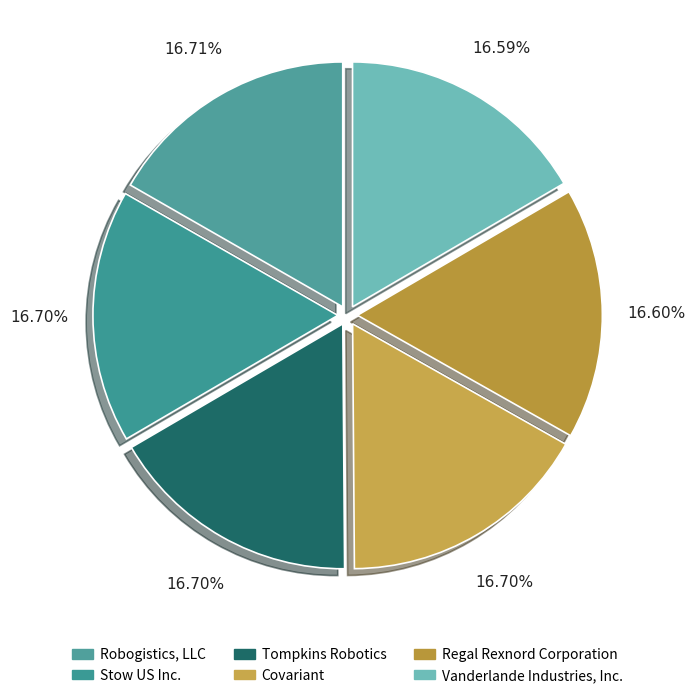

How many segments does this pie chart have?

6